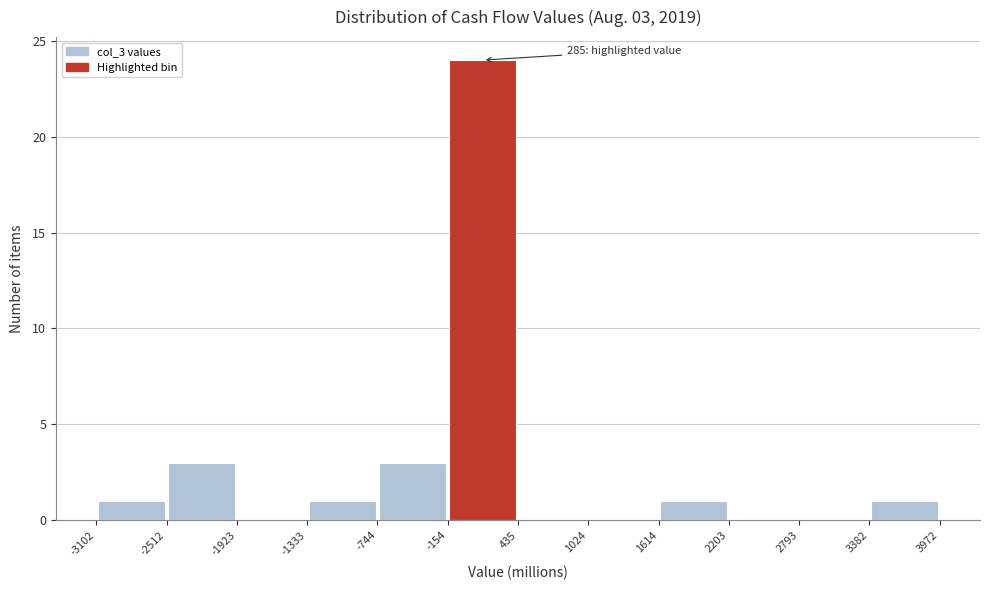

Over which range of the x-axis is the bar tallest?

-154 to 435